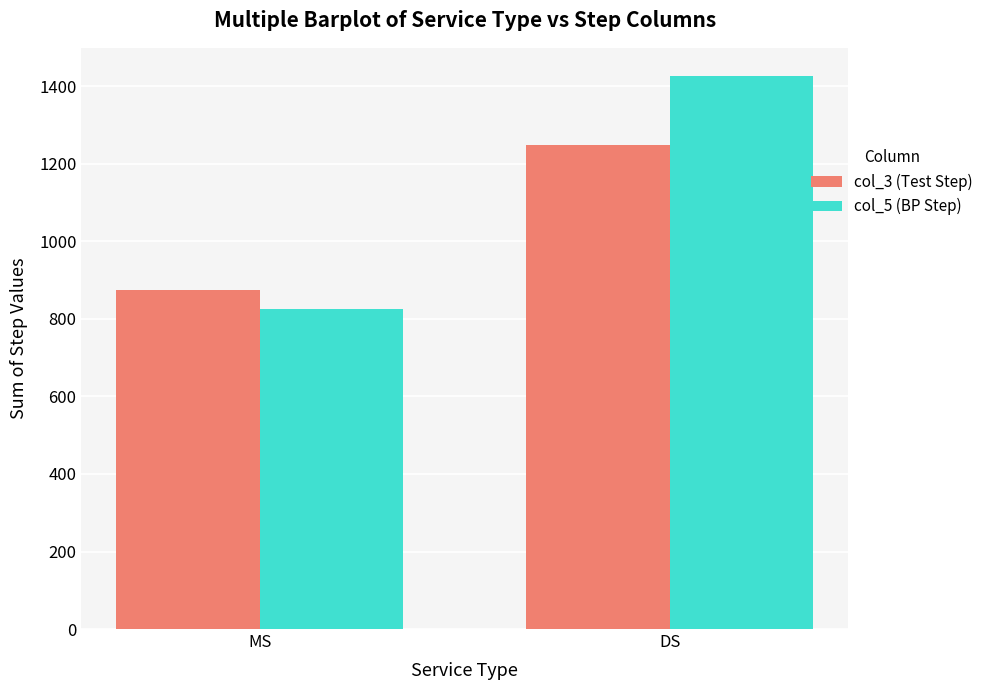

Reading left to right, extract all data points from this chart.

col_3 (Test Step): 875	1250
col_5 (BP Step): 825	1428